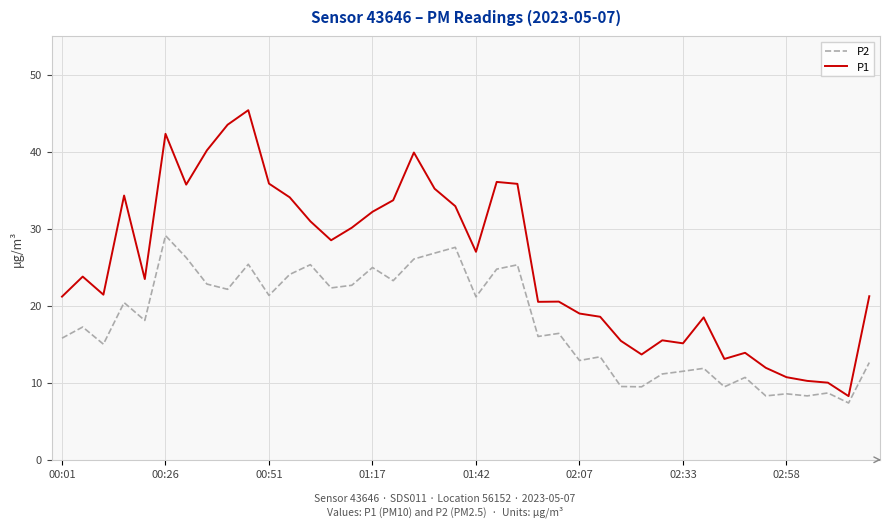

In P2, how many points are lower than both neighbors (excluding endpoints)?

14